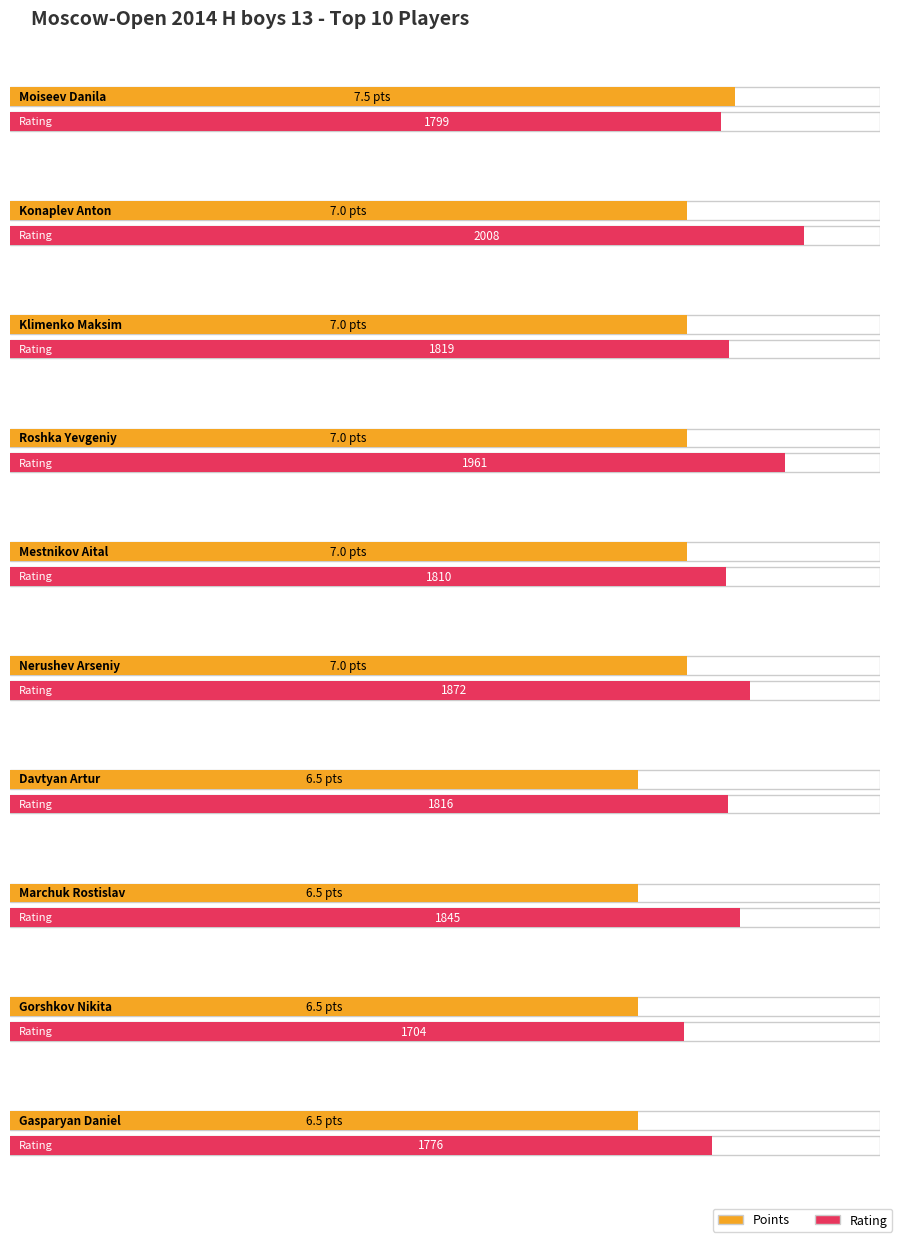

Reading left to right, transcribe all the data shown in this chart.

Points: 7.5	7.0	7.0	7.0	7.0	7.0	6.5	6.5	6.5	6.5
Rating: 1799.0	2008.0	1819.0	1961.0	1810.0	1872.0	1816.0	1845.0	1704.0	1776.0